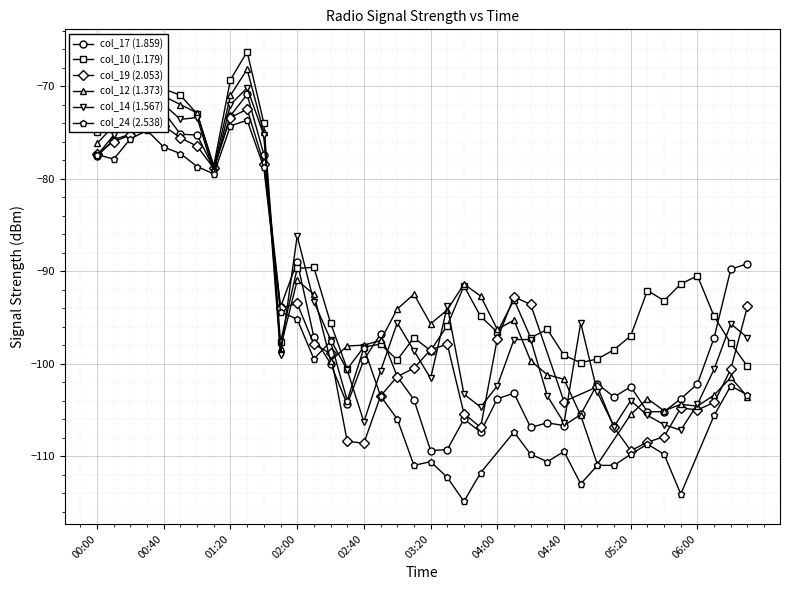

Read the col_14 (1.567) value at 2011/03/27 01:10.

-79.3